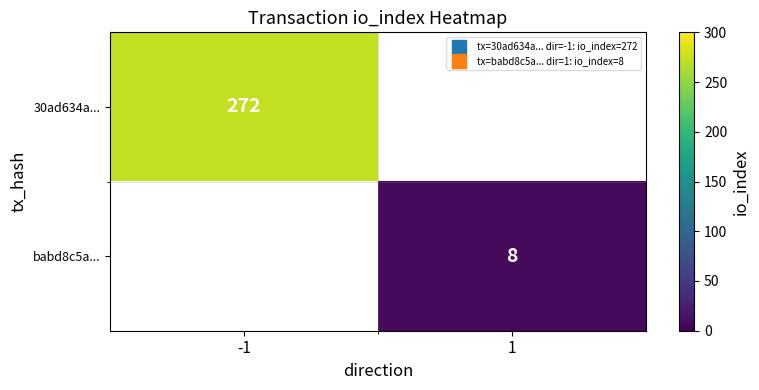

The value of babd8c5a... at 1 is 8. True or false?

True